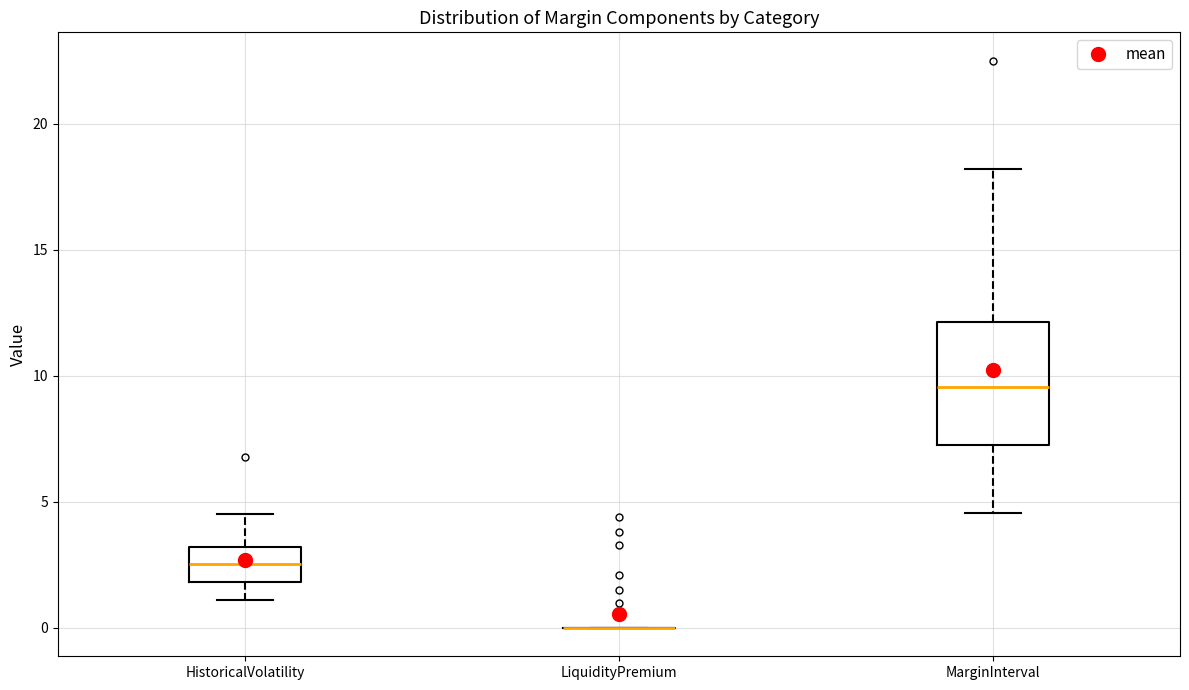

Reading left to right, transcribe this box plot: for each box, give where its median line is, the range the box spans, and where its two whiskers end, as read against the y-axis. The values are not printed on the chart, so give them approximately, as read against the axis.

HistoricalVolatility: median 2.5, box 2.0 to 3.0, whiskers 1.0 to 4.5
LiquidityPremium: box collapsed to a line at 0.0, whiskers 0.0 to 0.0
MarginInterval: median 9.5, box 7.0 to 12.0, whiskers 4.5 to 18.0